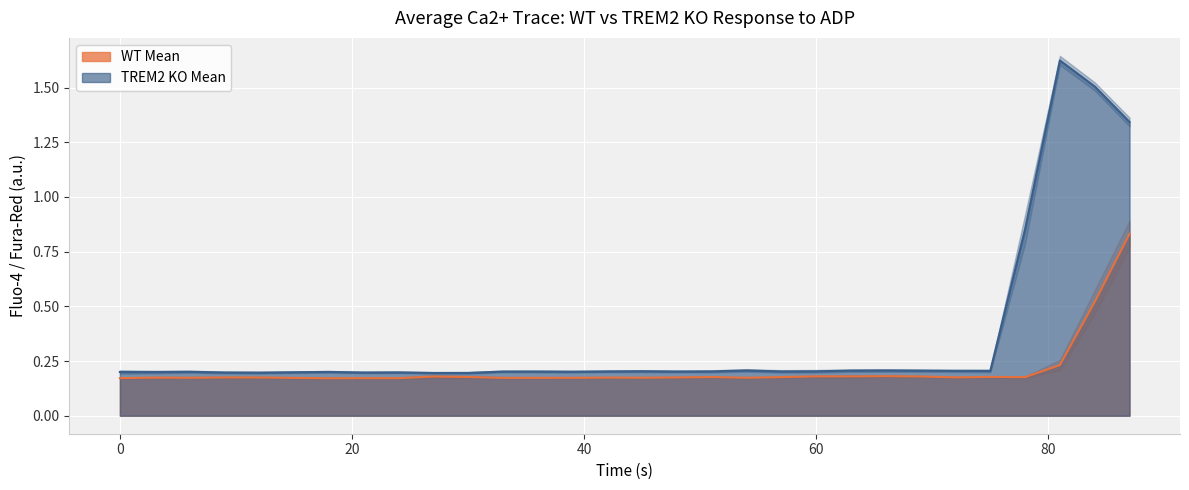

What is the highest value of the WT Mean series?

0.8